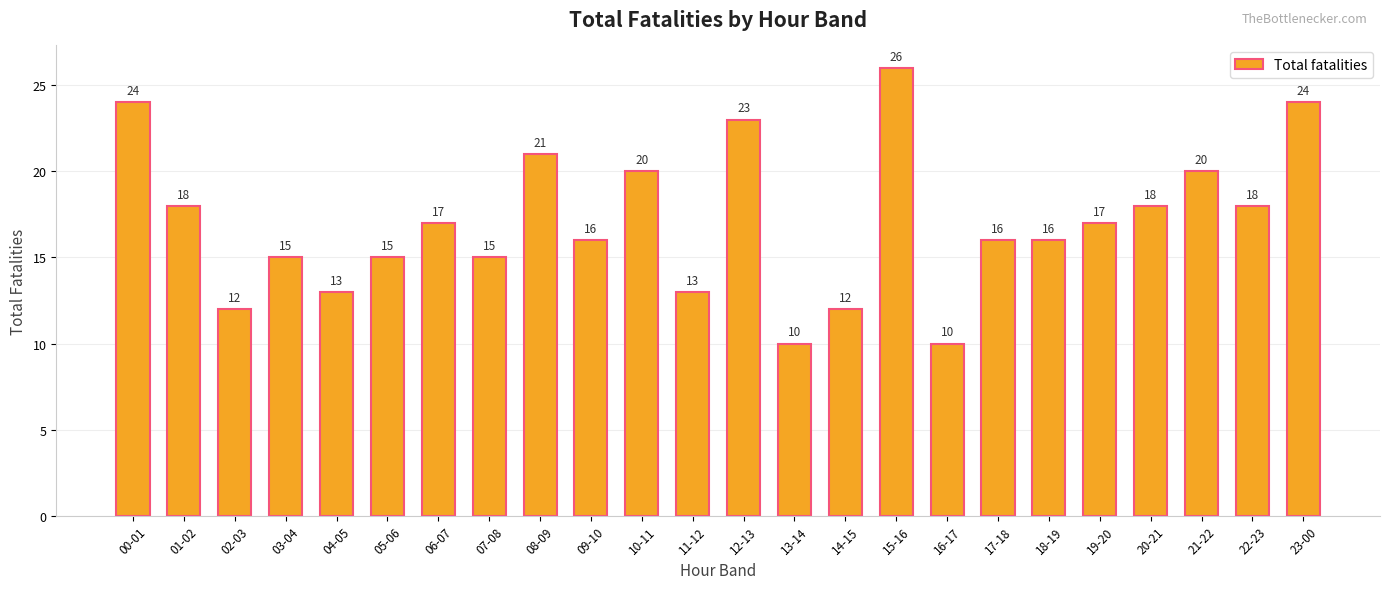

Are the bars horizontal?

No